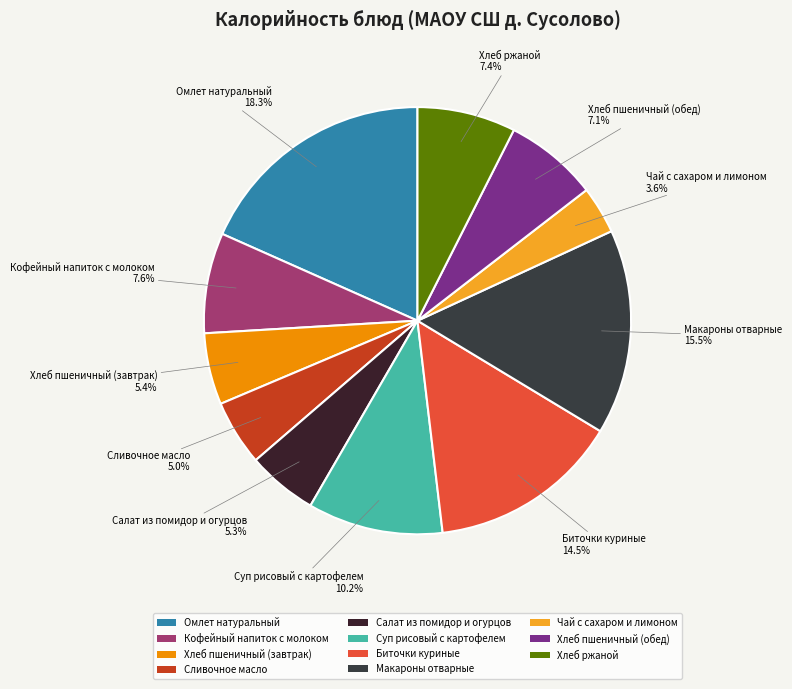

Is the sum of Суп рисовый с картофелем and Хлеб пшеничный (обед) greater than half?

No